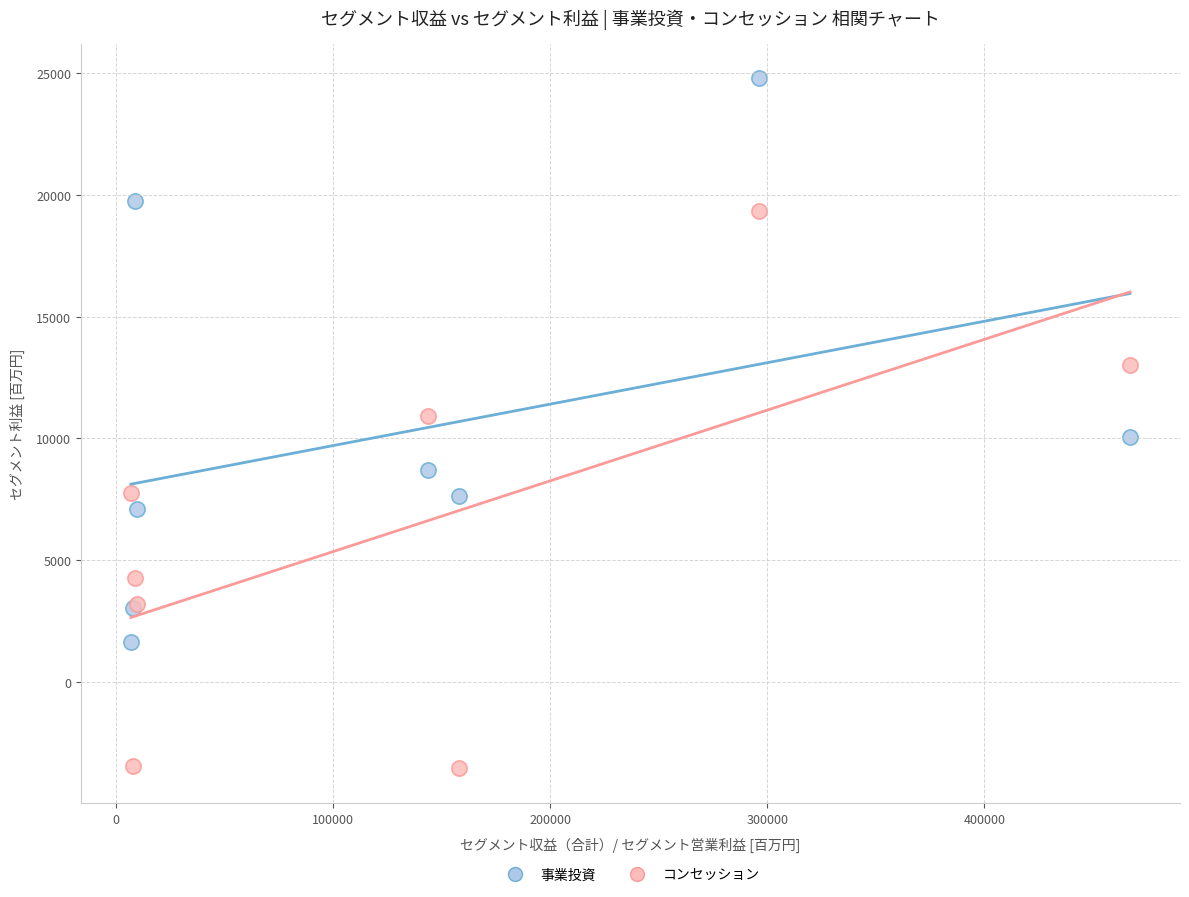

Which series contains the lowest Y value?

コンセッション